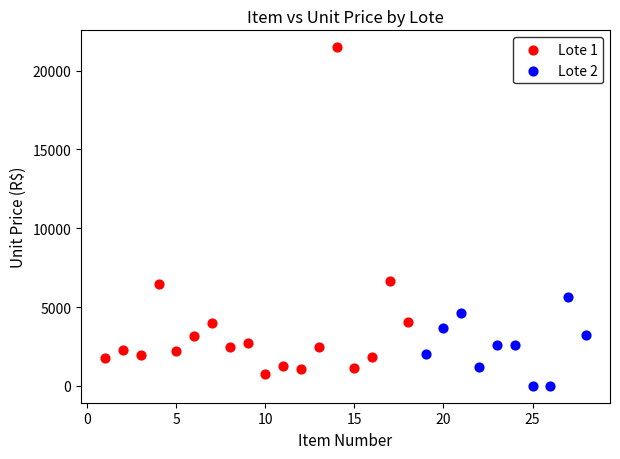

Which series contains the highest Y value?

Lote 1